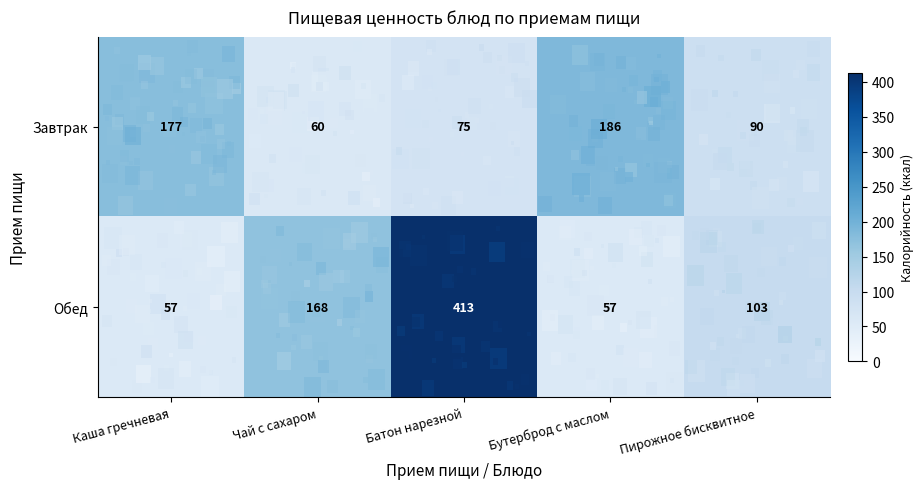

True or false: Завтрак has a value of 177 at Каша гречневая.

True